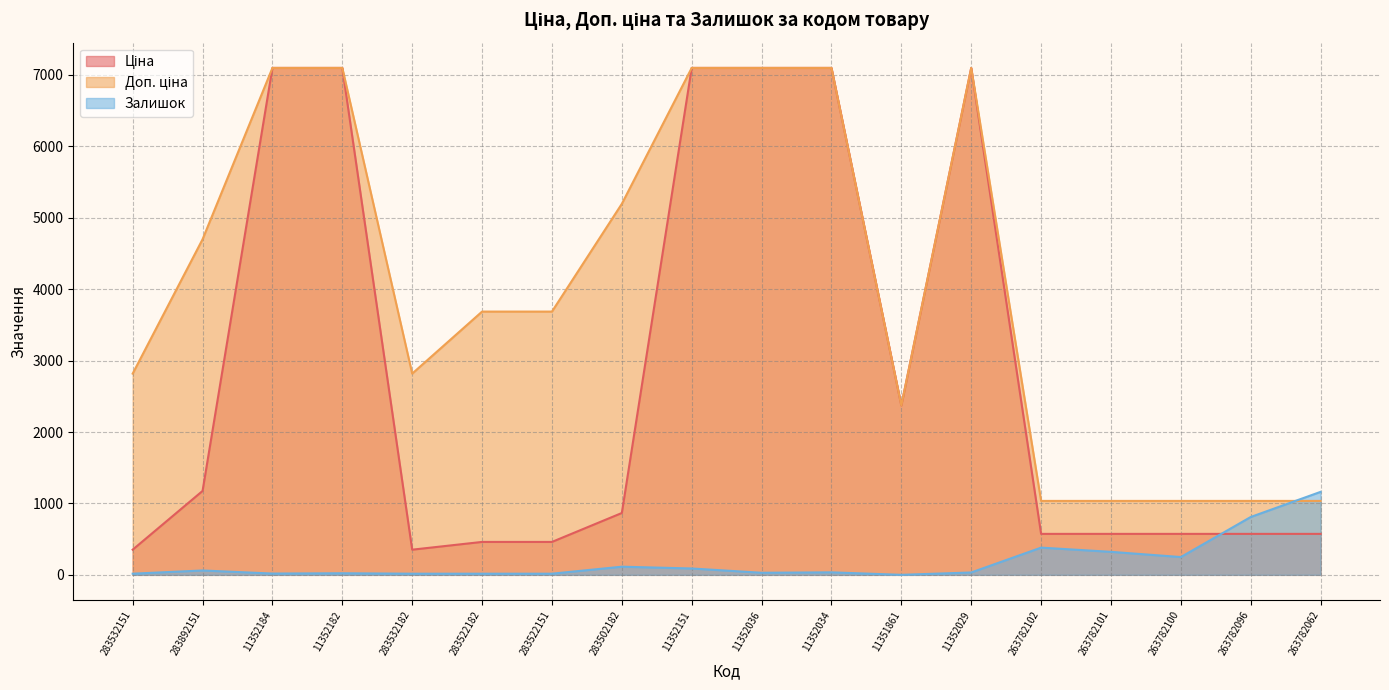

Read the Ціна value at 11352151.

7098.8